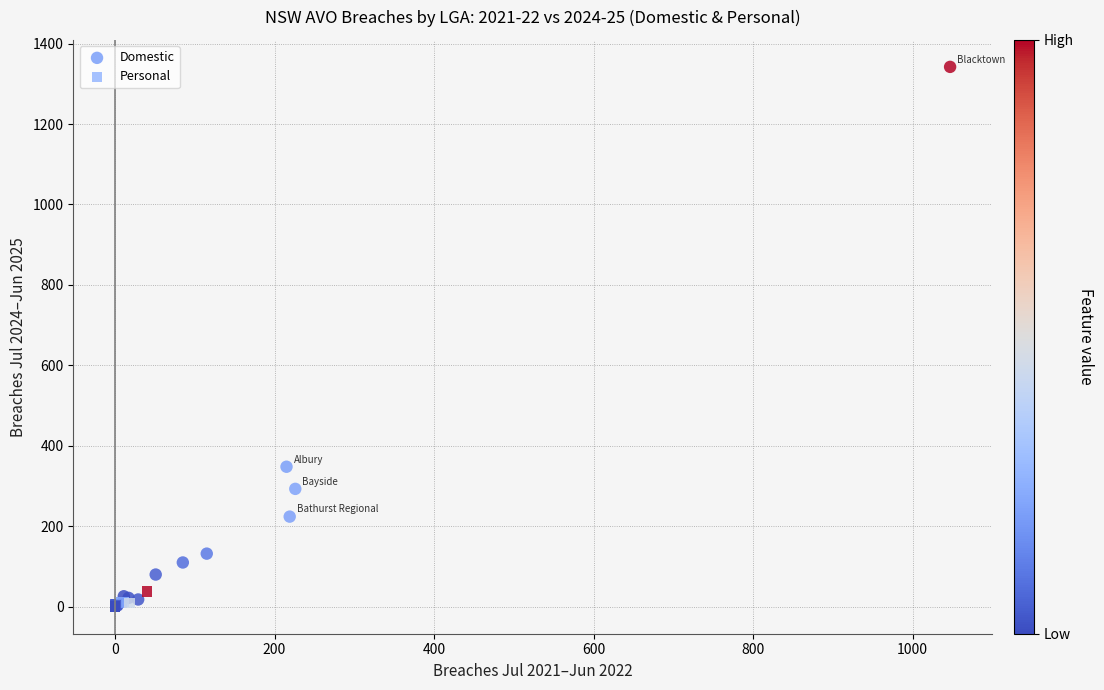

What are all the series names shown in the legend?

Domestic, Personal